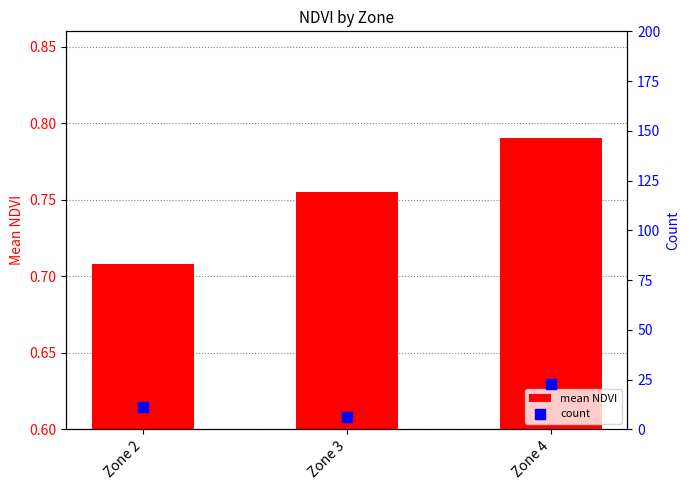

What is the total value across all series at Zone 3?

6.8